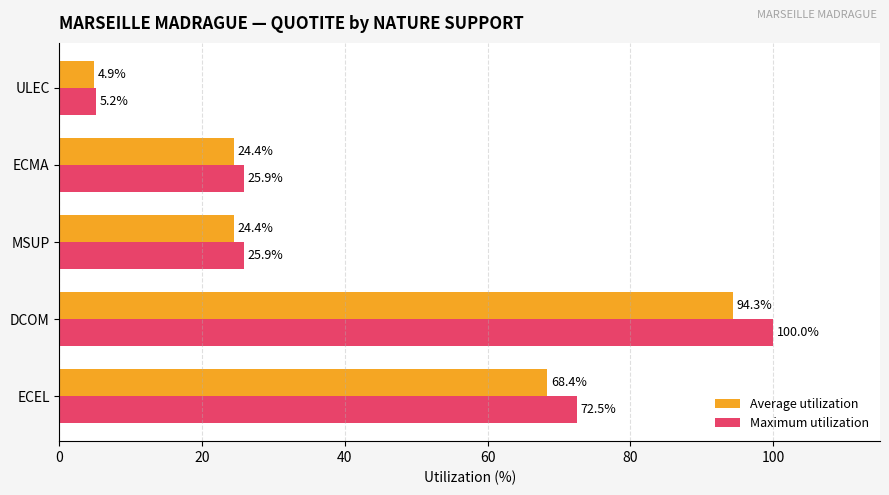

The Average utilization series shows 24.4 at ECMA. True or false?

True